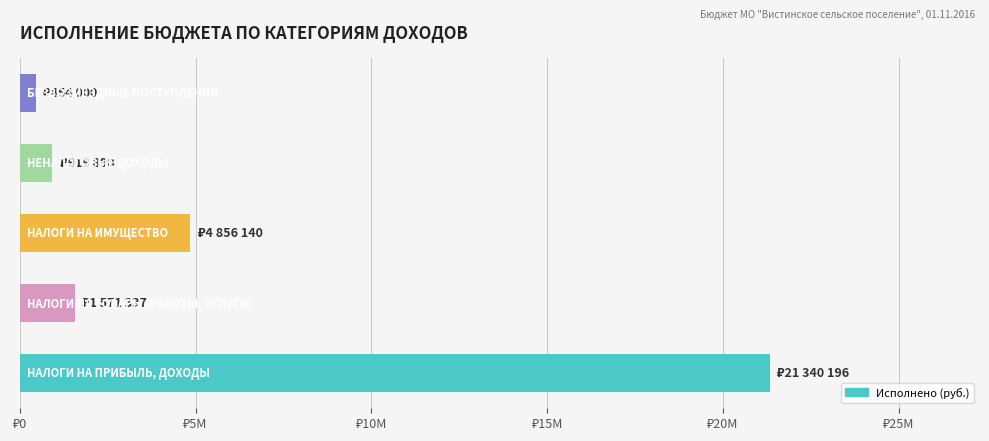

Does the chart contain any negative values?

No